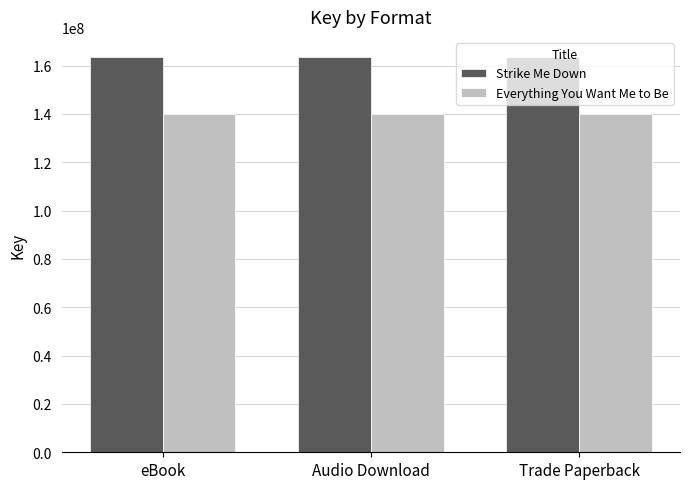

Rank the series by their average value, from highest to lowest.

Strike Me Down, Everything You Want Me to Be